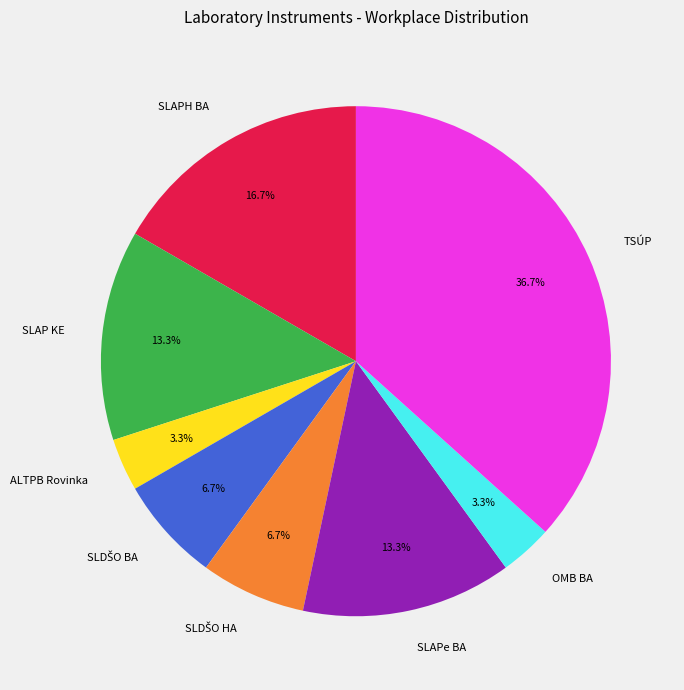

Which category has the biggest portion of the pie?

TSÚP